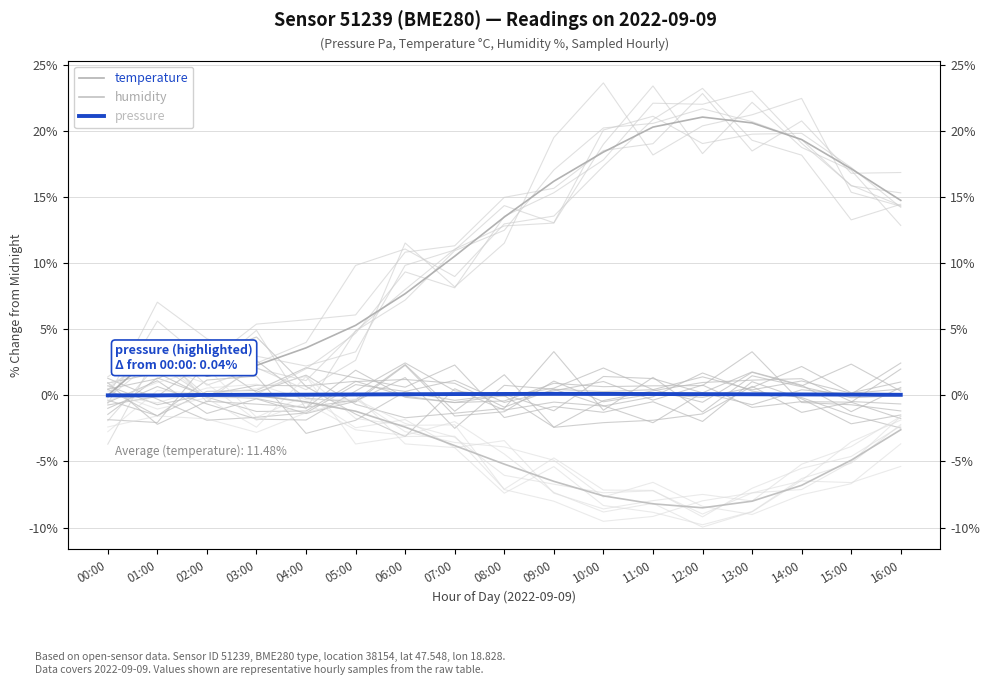

What is the sum of the humidity values at 04:00 and 07:00?

-4.3